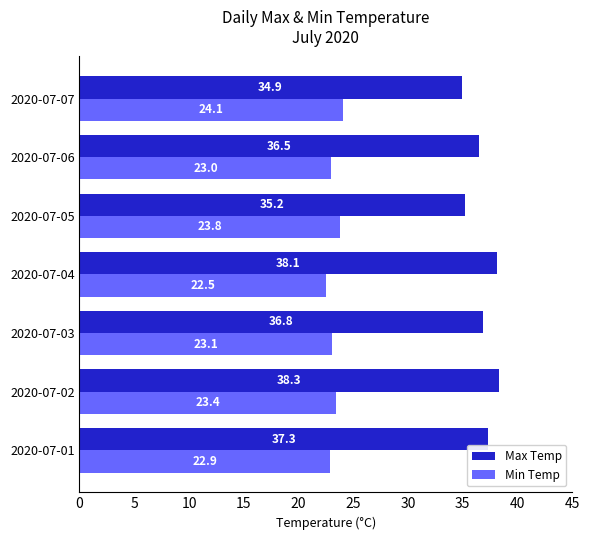

True or false: Max Temp has a value of 36.8 at 2020-07-03.

True